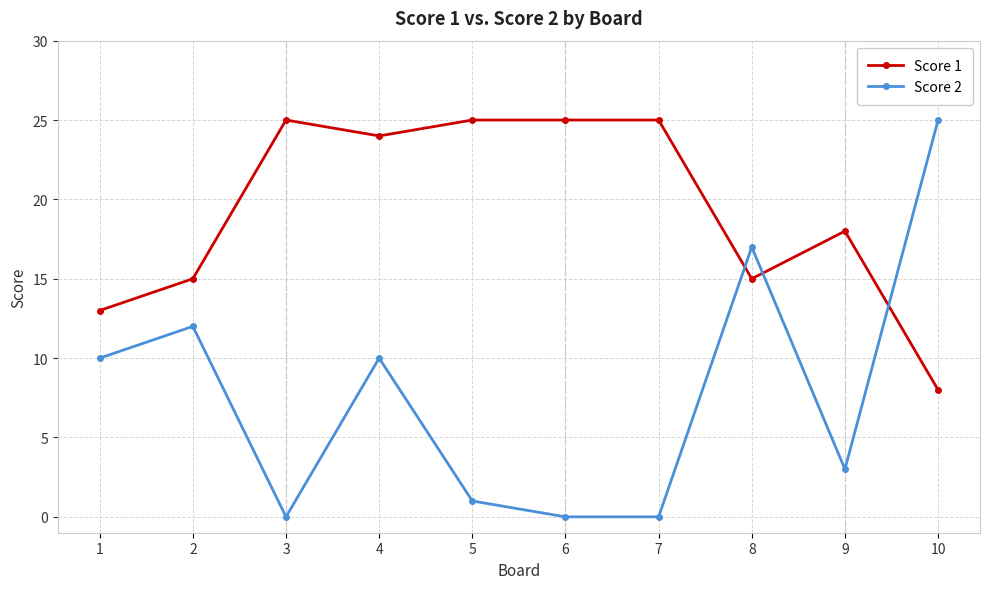

At 2, list the series in order from smallest to largest.

Score 2, Score 1